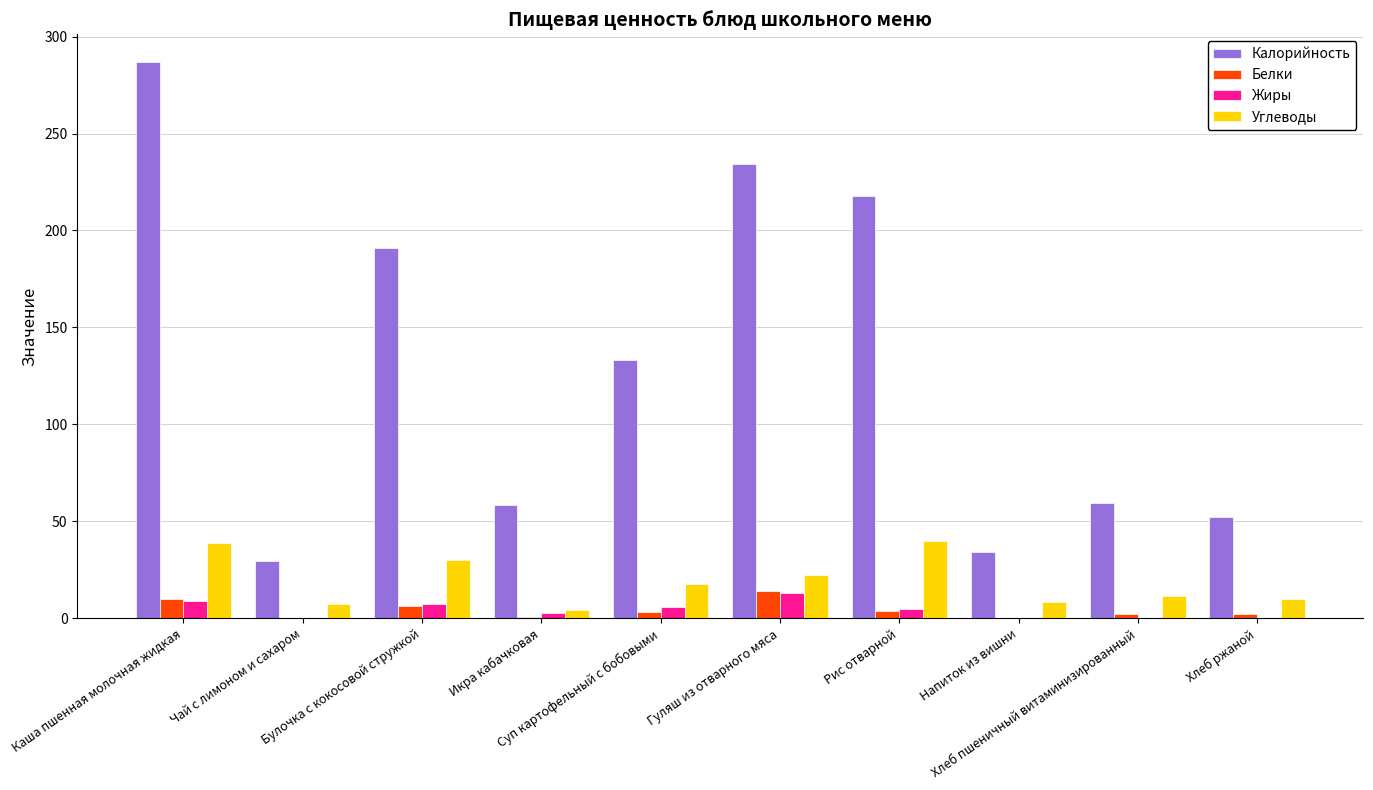

What is the greatest value displayed?

286.8